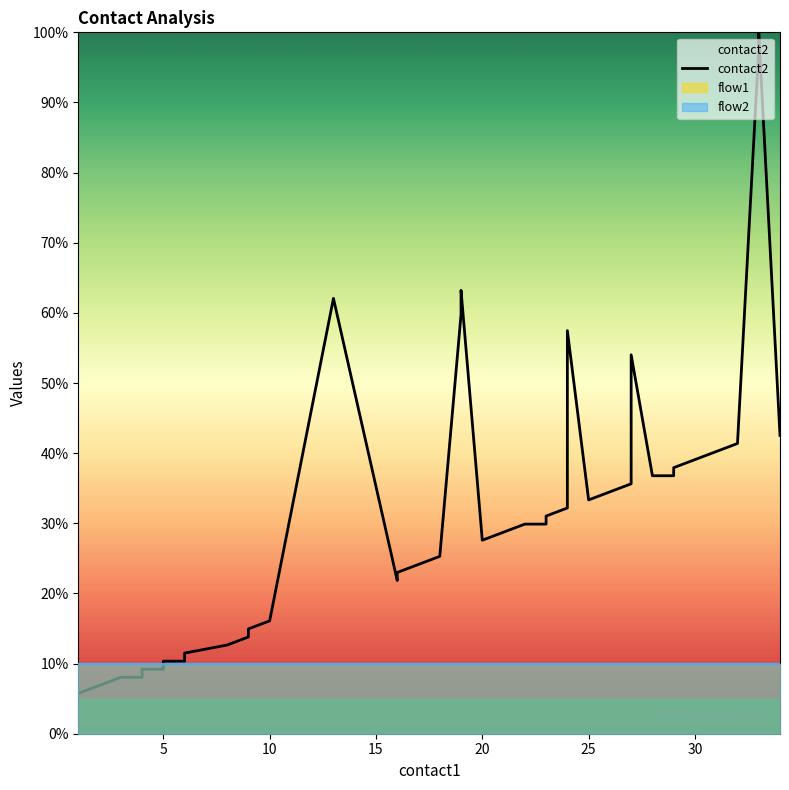

How many lines are shown in the chart?

1